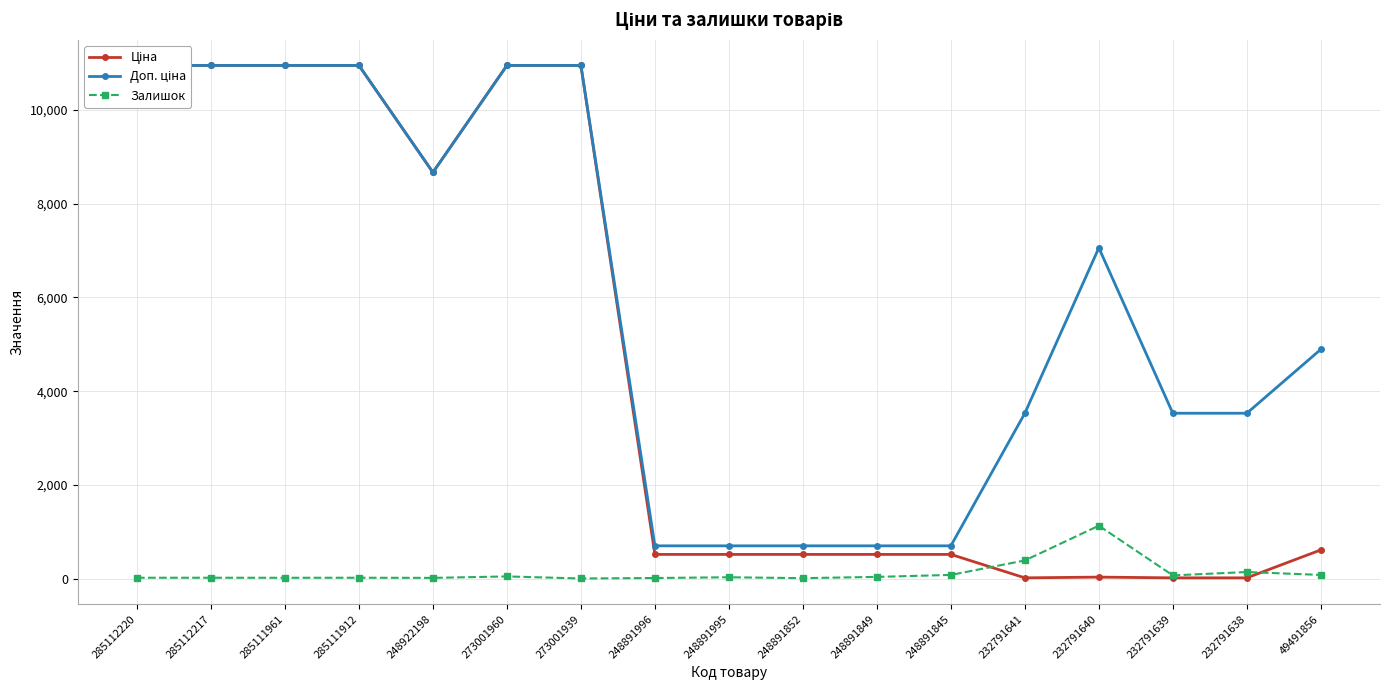

Reading right to left, what are all the values shown in this chart?

Ціна: 49491856=611.6	232791638=15.7	232791639=15.7	232791640=31.4	232791641=15.7	248891845=515.8	248891849=515.8	248891852=515.8	248891995=515.8	248891996=515.8	273001939=10952.0	273001960=10952.0	248922198=8669.7	285111912=10952.0	285111961=10952.0	285112217=10952.0	285112220=10952.0
Доп. ціна: 49491856=4892.6	232791638=3529.0	232791639=3529.0	232791640=7059.0	232791641=3529.0	248891845=699.0	248891849=699.0	248891852=699.0	248891995=699.0	248891996=699.0	273001939=10952.0	273001960=10952.0	248922198=8669.7	285111912=10952.0	285111961=10952.0	285112217=10952.0	285112220=10952.0
Залишок: 49491856=78.0	232791638=140.0	232791639=68.0	232791640=1129.0	232791641=387.0	248891845=78.0	248891849=36.0	248891852=9.0	248891995=28.0	248891996=12.0	273001939=2.0	273001960=46.0	248922198=15.0	285111912=18.0	285111961=17.0	285112217=18.0	285112220=18.0